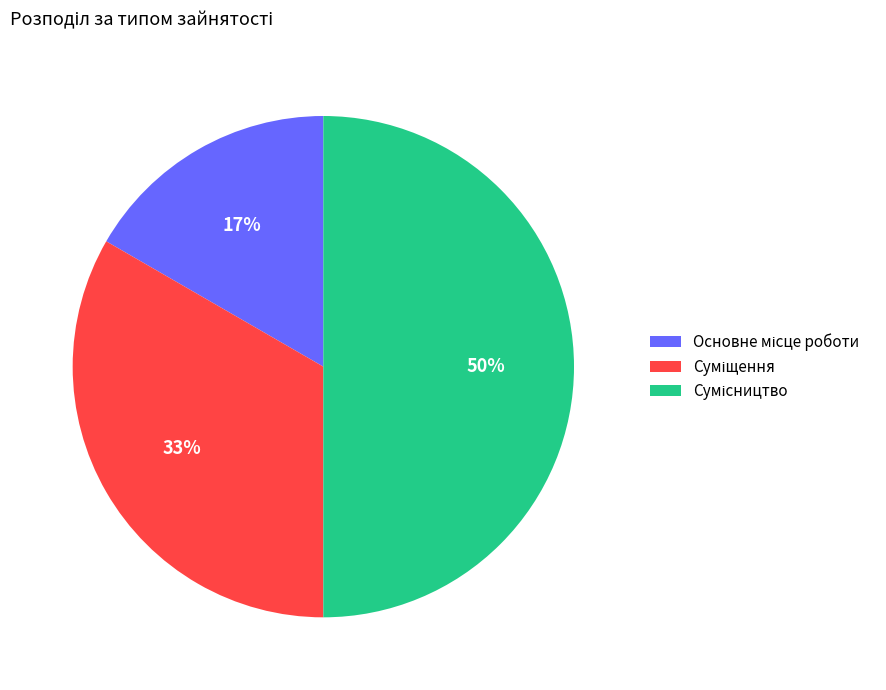

To the nearest percent, what is the average slice percentage?

33%